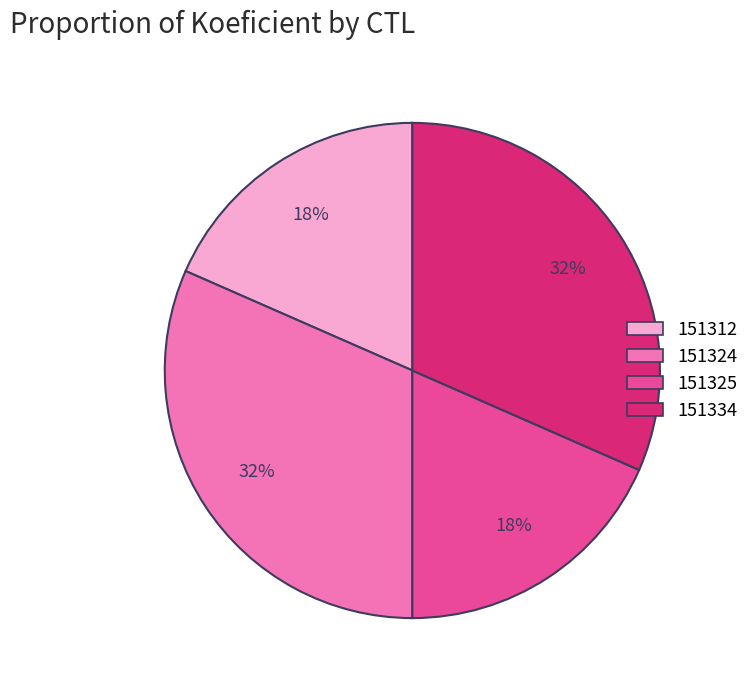

True or false: 151312 accounts for 18% of the total.

True